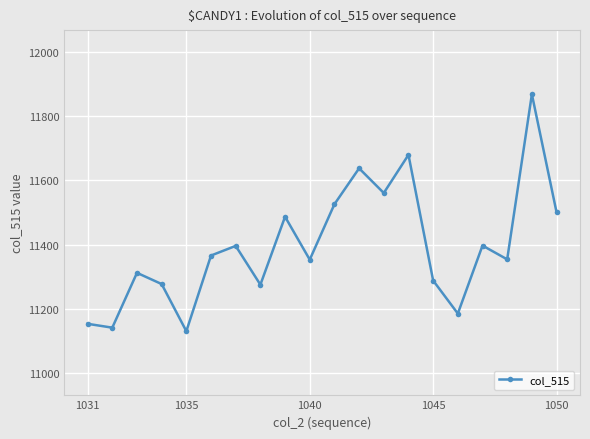

What is the value of the 3rd point from the left?

11312